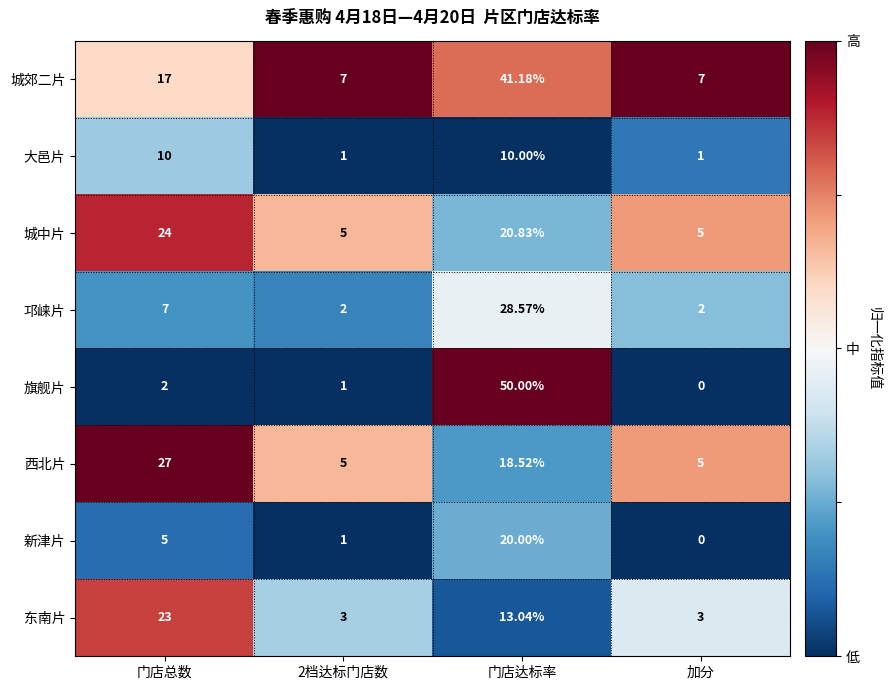

At 门店总数, list the series in order from largest to smallest.

西北片, 城中片, 东南片, 城郊二片, 大邑片, 邛崃片, 新津片, 旗舰片